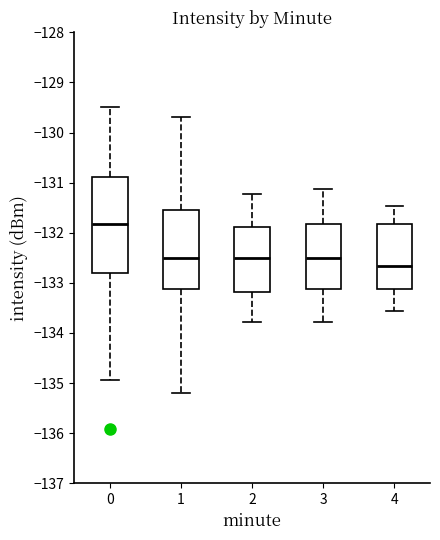

Where is the lower edge of the box at x = 1 on the y-axis? The values are not printed on the chart, so give them approximately, as read against the axis.

-133.1